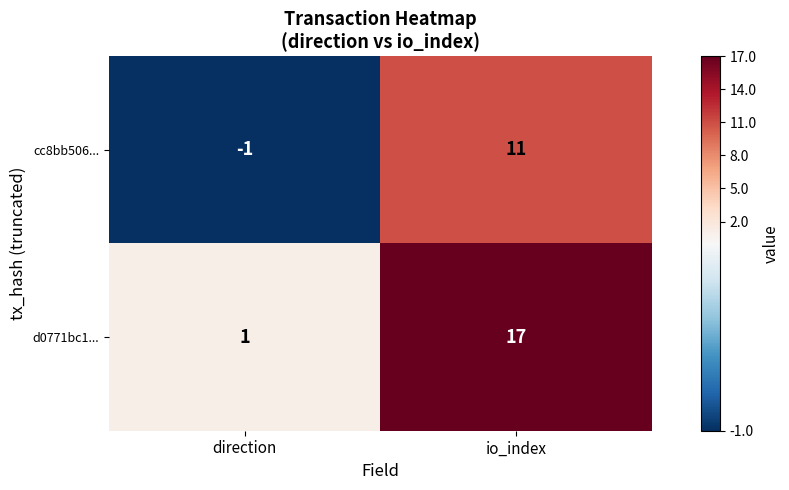

What is the difference between the maximum and minimum values in the d0771bc1... series?

16